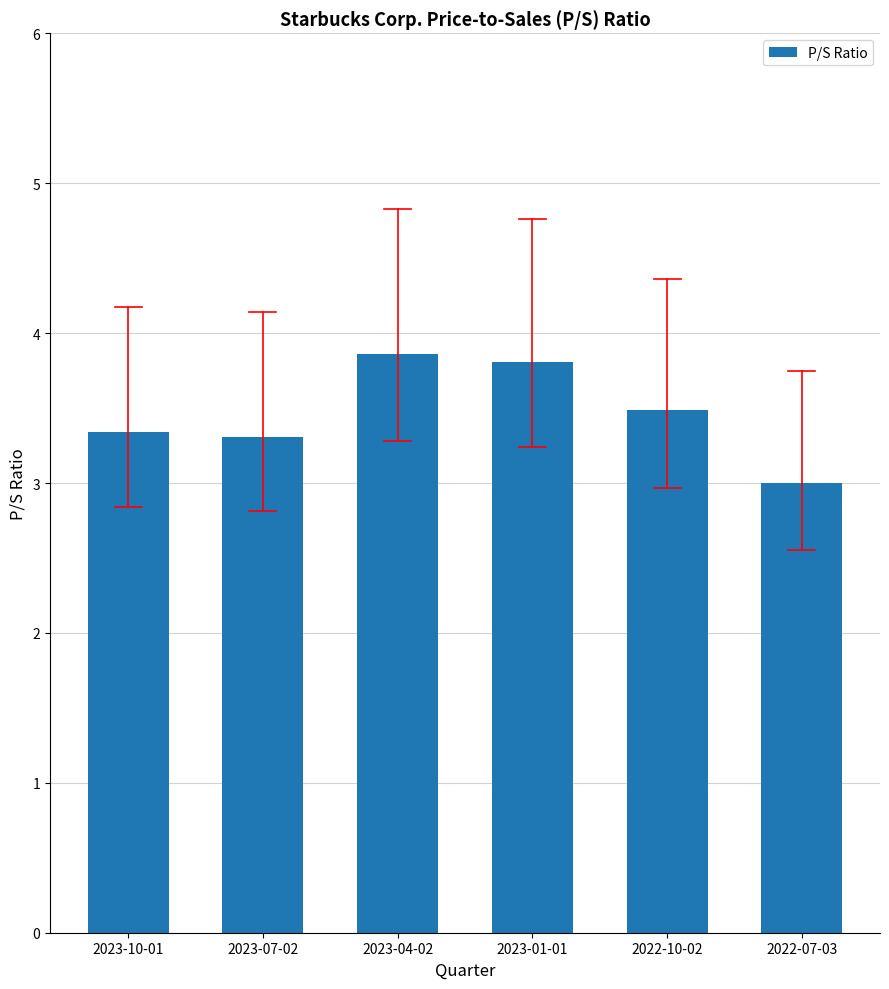

Reading right to left, list all the values displayed in this chart.

2022-07-03=3.0	2022-10-02=3.5	2023-01-01=3.8	2023-04-02=3.9	2023-07-02=3.3	2023-10-01=3.3